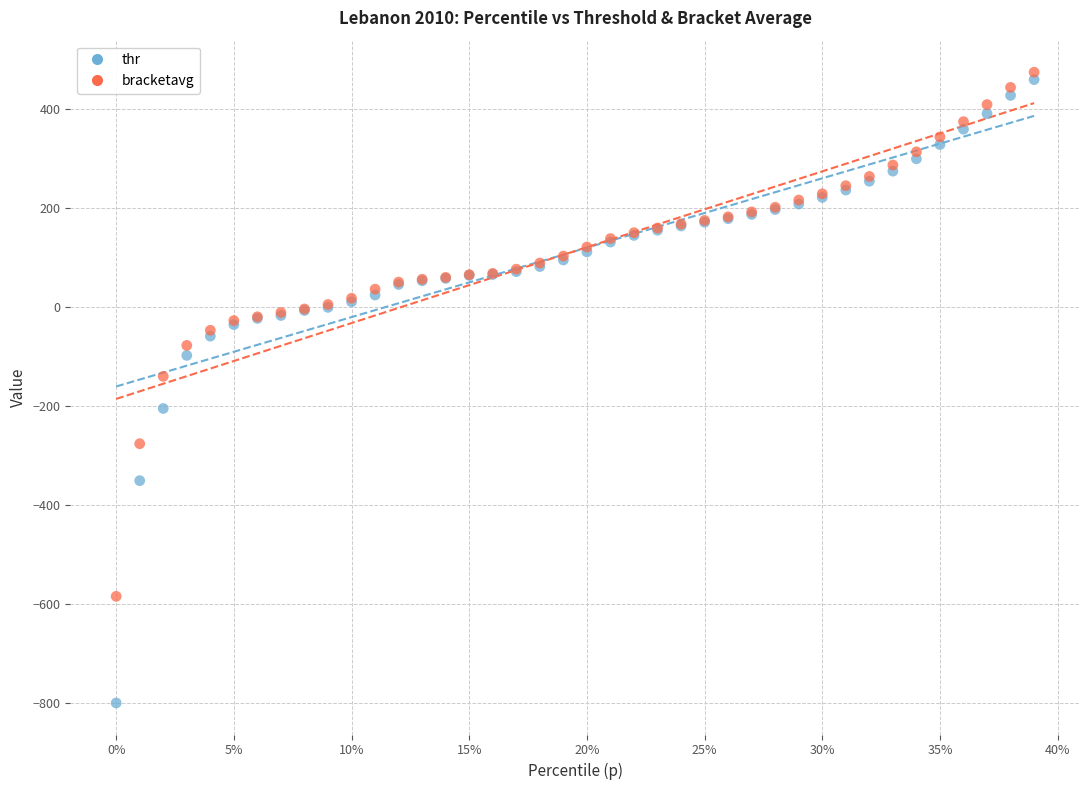

Which series has the largest Y range (max minus min)?

thr